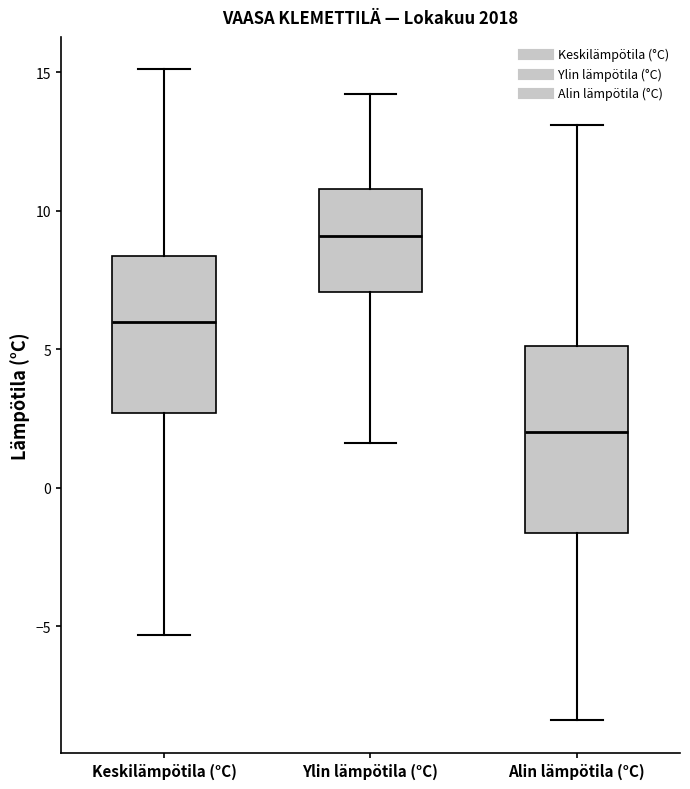

Reading left to right, read every box against the y-axis: the position of its median line, the range the box covers, and the ends of its whiskers. The values are not printed on the chart, so give them approximately, as read against the axis.

Keskilämpötila (°C): median 6.0, box 2.5 to 8.5, whiskers -5.5 to 15.0
Ylin lämpötila (°C): median 9.0, box 7.0 to 11.0, whiskers 1.5 to 14.0
Alin lämpötila (°C): median 2.0, box -1.5 to 5.0, whiskers -8.5 to 13.0